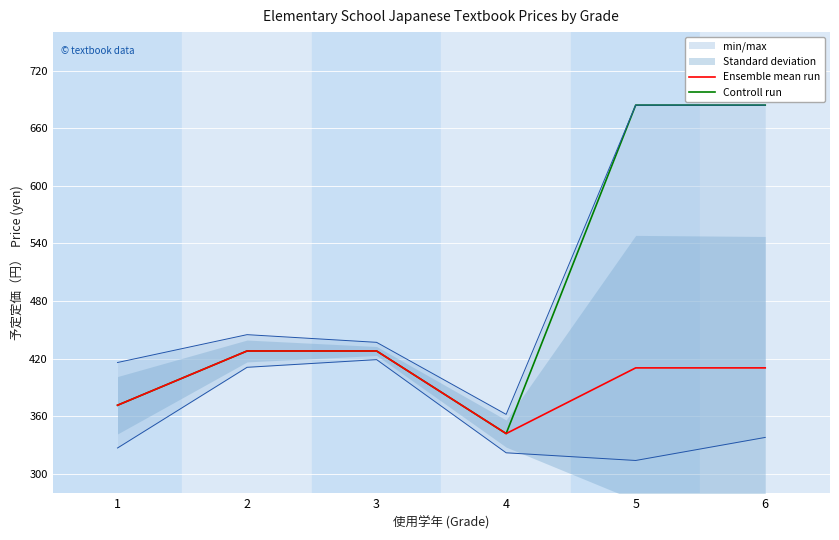

Which series has the largest total across all categories?

Controll run